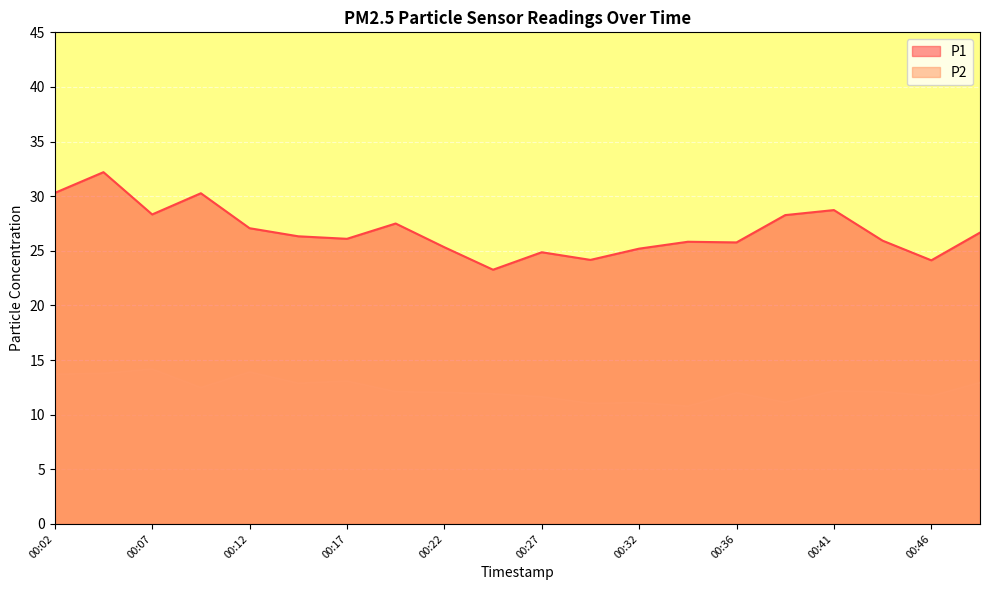

Reading right to left, transcribe all the data shown in this chart.

P1: 26.7	24.1	25.9	28.7	28.3	25.8	25.8	25.2	24.2	24.9	23.3	25.3	27.5	26.1	26.3	27.1	30.3	28.3	32.2	30.3
P2: 12.9	11.7	12.1	12.2	11.1	12.0	10.8	11.1	11.0	11.6	11.9	12.0	12.1	13.1	12.9	13.9	12.5	14.2	13.8	13.7